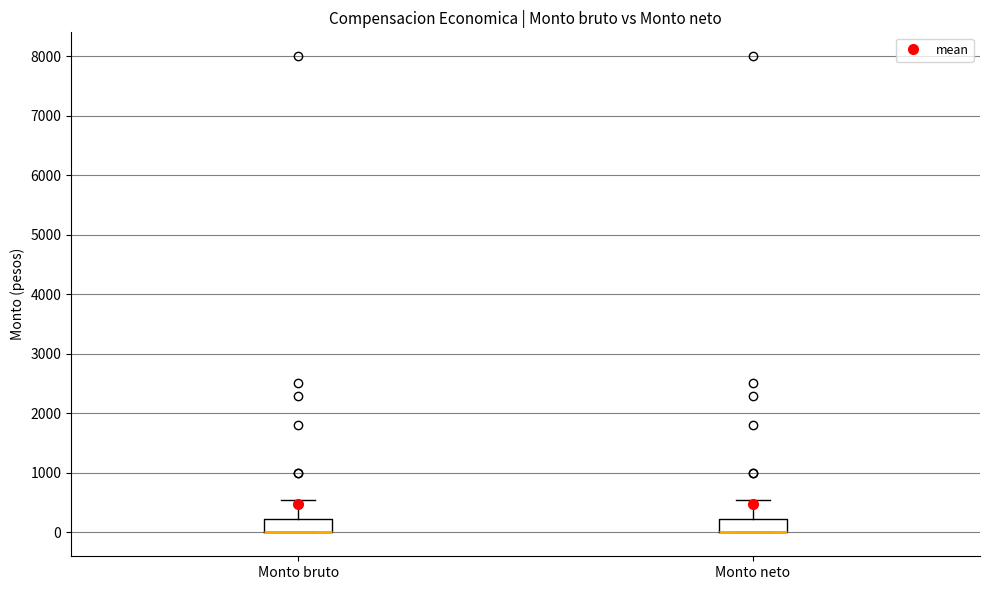

Reading left to right, read every box against the y-axis: the position of its median line, the range the box covers, and the ends of its whiskers. The values are not printed on the chart, so give them approximately, as read against the axis.

Monto bruto: median 0 (drawn on the box's lower edge), box 0 to 200, whiskers 0 to 500
Monto neto: median 0 (drawn on the box's lower edge), box 0 to 200, whiskers 0 to 500